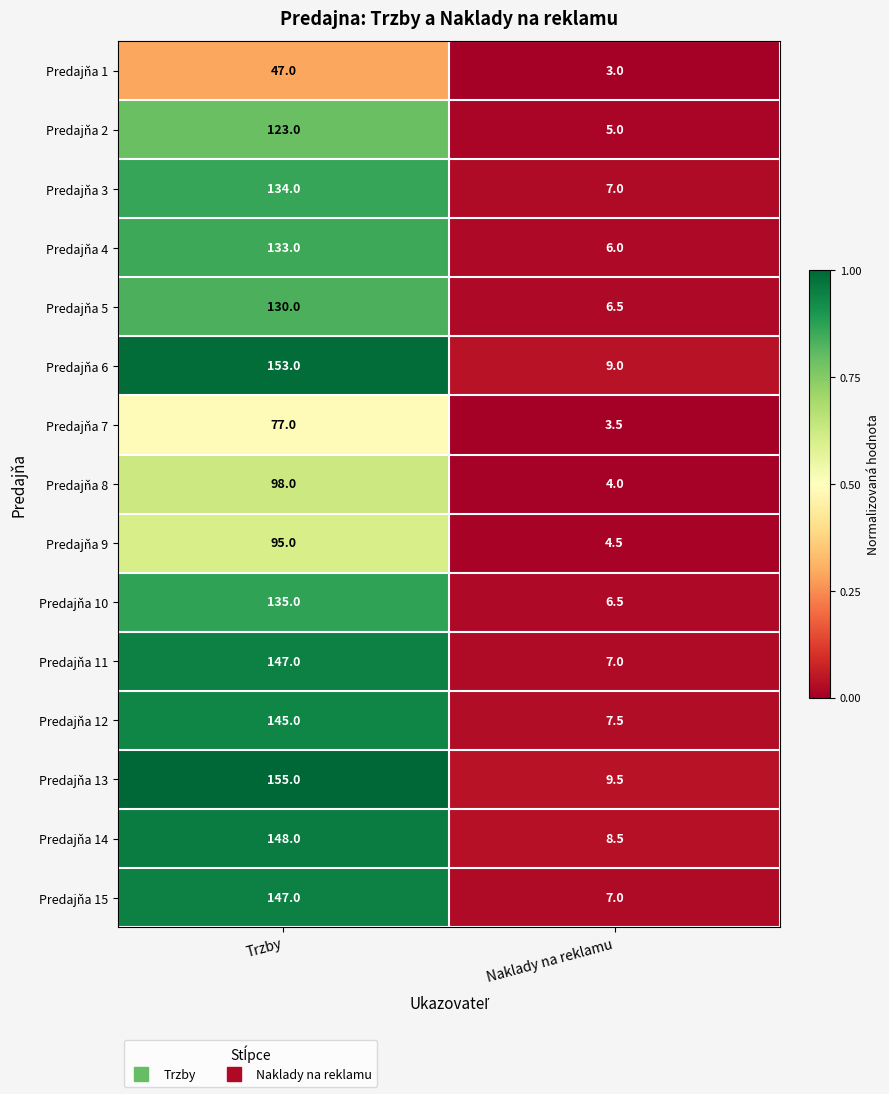

The value of Predajňa 11 at Naklady na reklamu is 7.0. True or false?

True